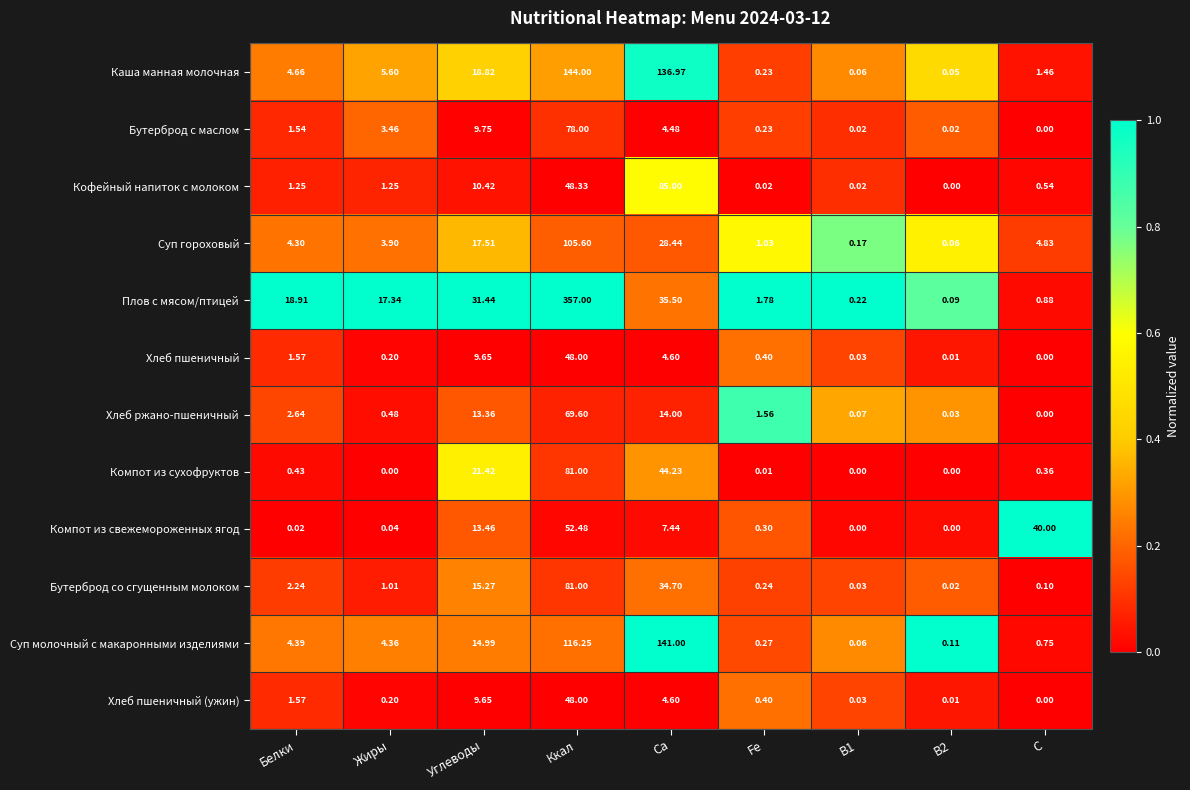

Where is Каша манная молочная nearest to the value 72?

Углеводы